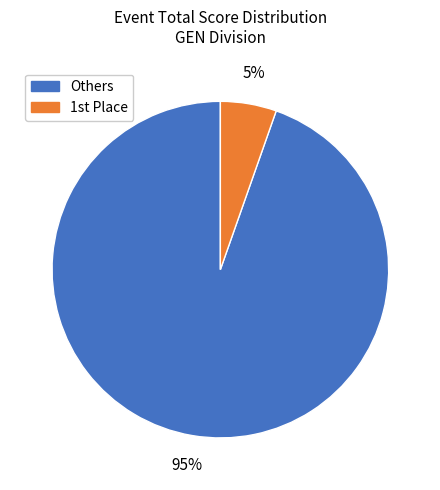

To the nearest percent, what is the average slice percentage?

50%